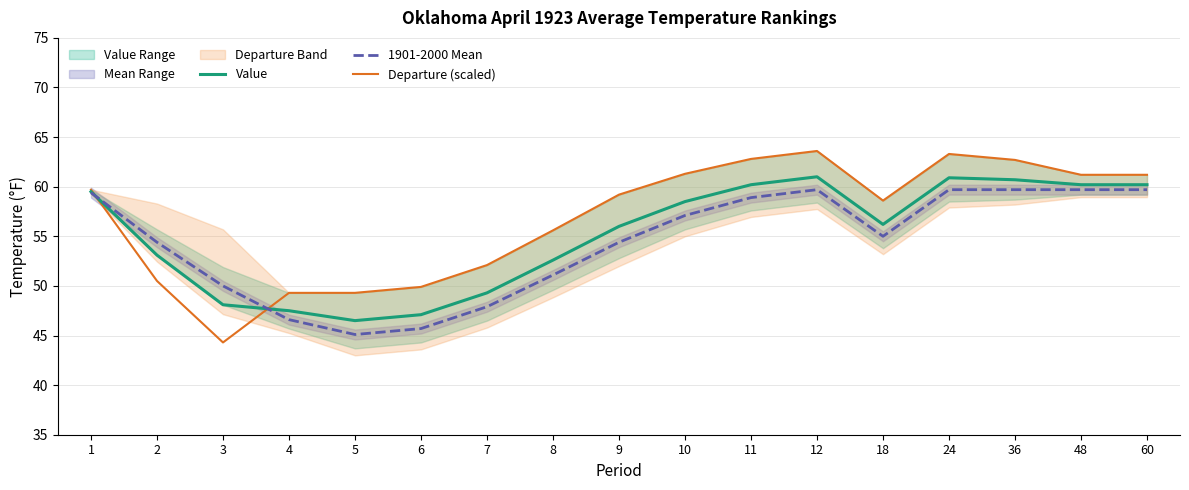

How many categories are shown in the chart?

17